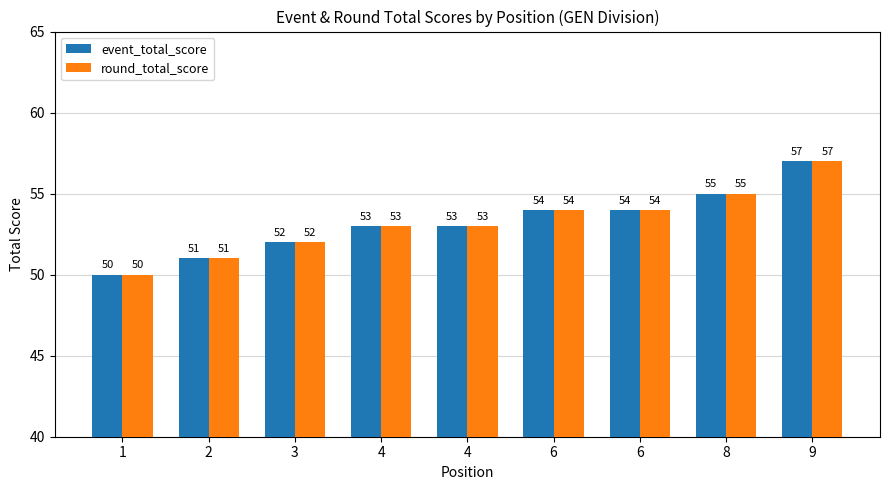

What value does the round_total_score series have at 6?

54